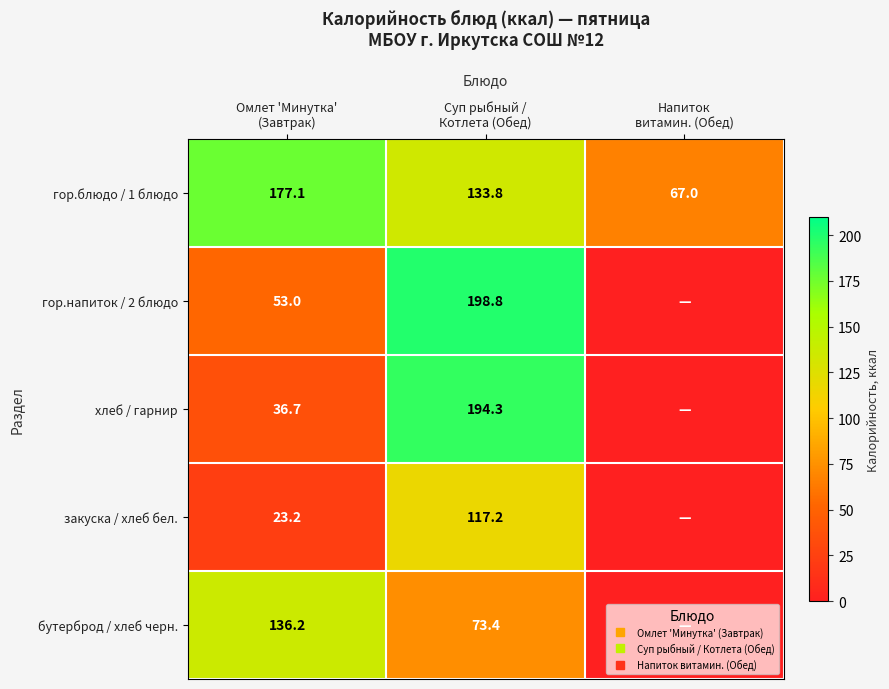

At which category does the chart reach its peak across all series?

Суп рыбный /
Котлета (Обед)